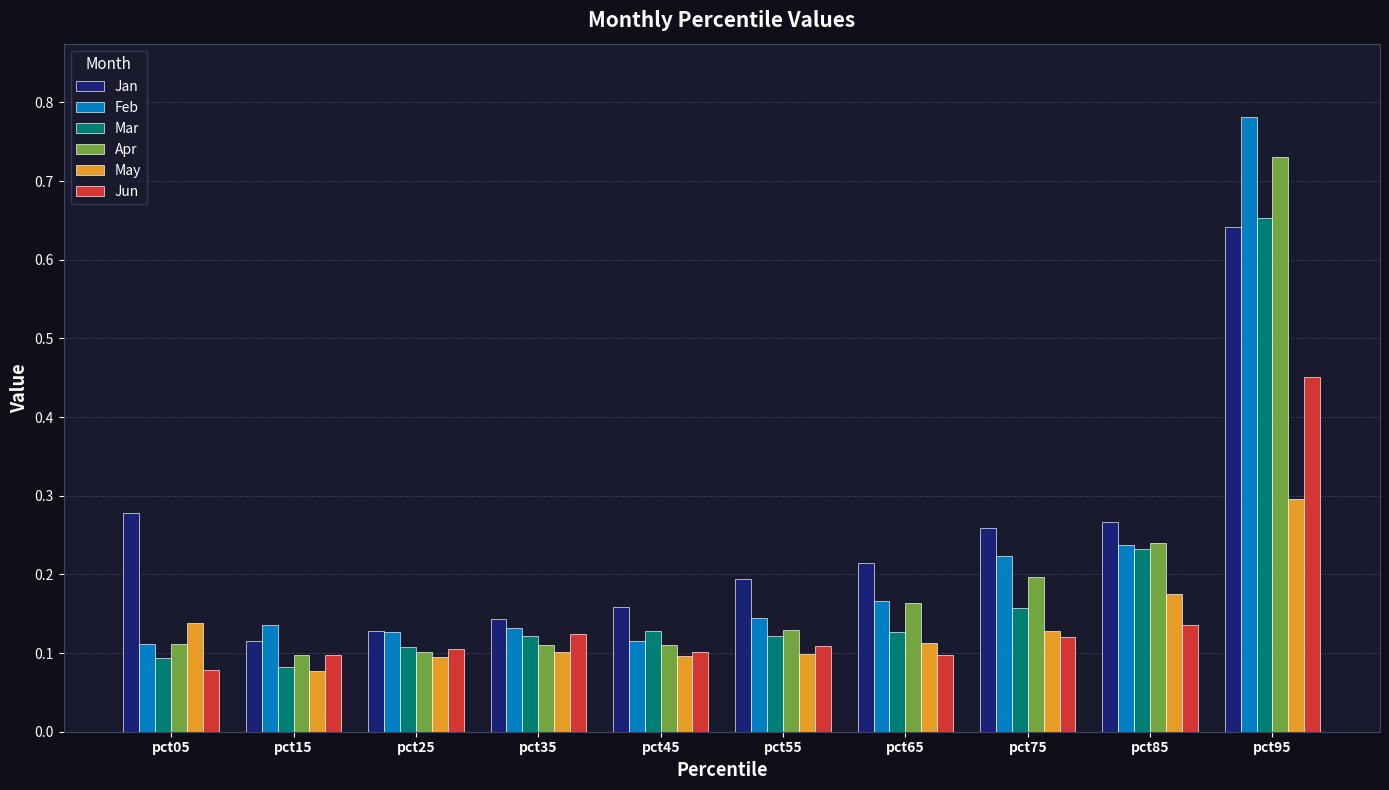

At how many categories does at least one series exceed 0?

10